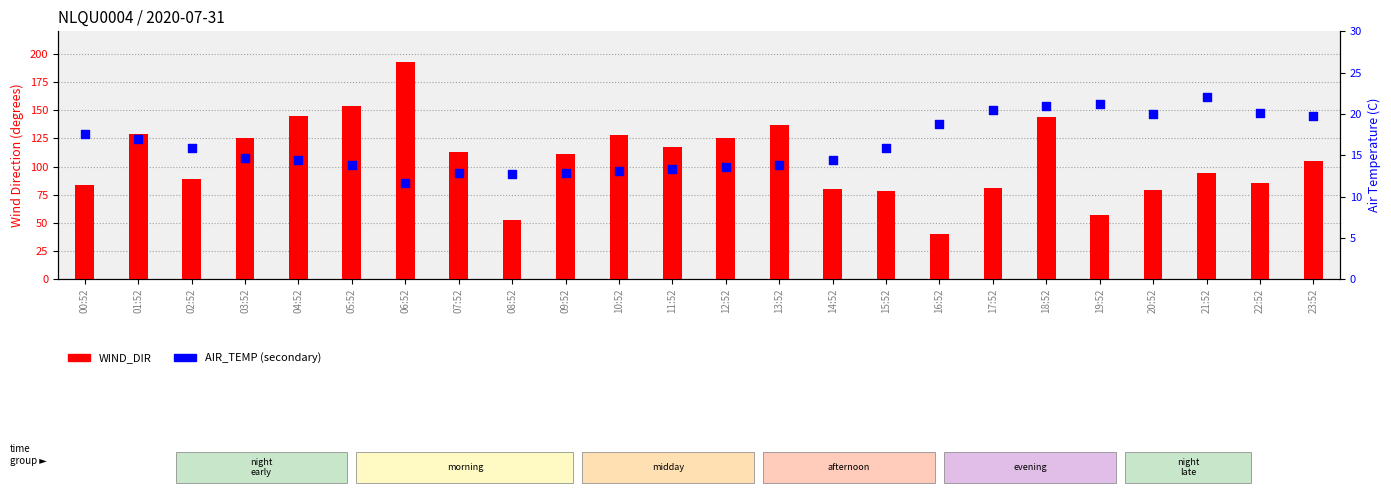

What are all the series names shown in the legend?

WIND_DIR, AIR_TEMP